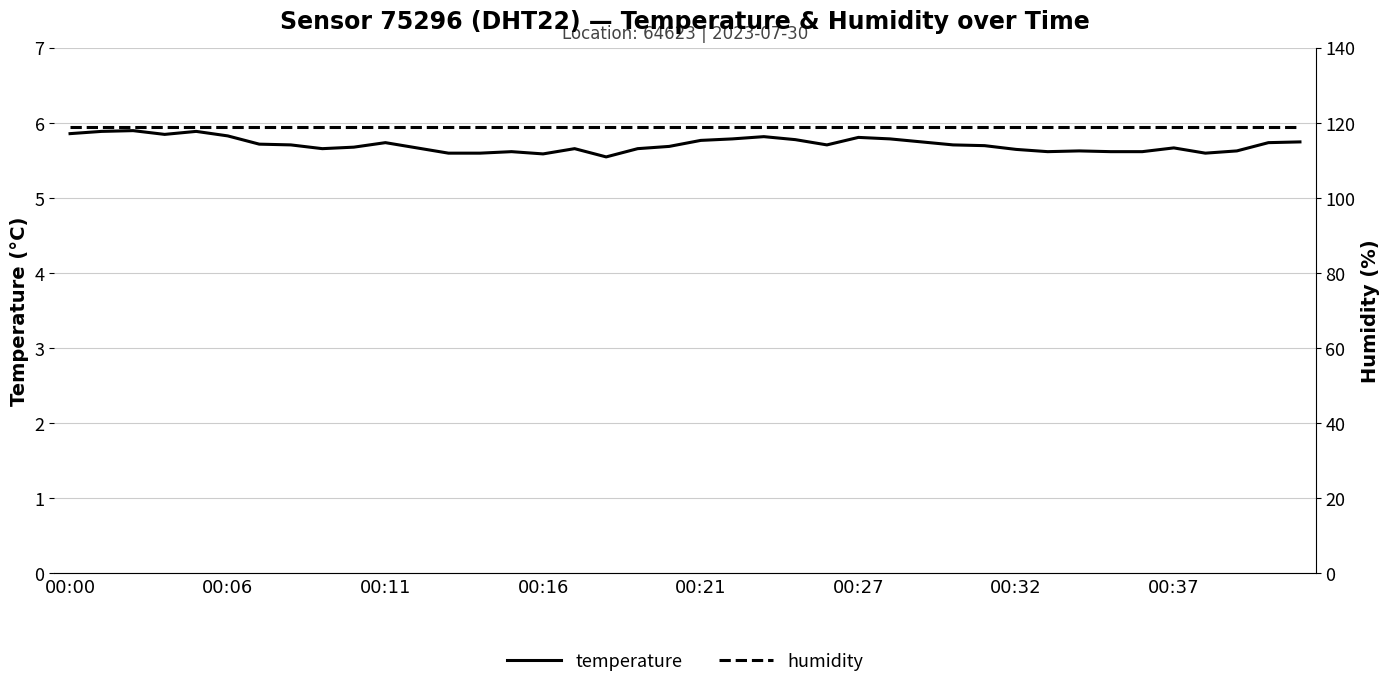

Between 17 and 31, which series saw the biggest shift?

temperature